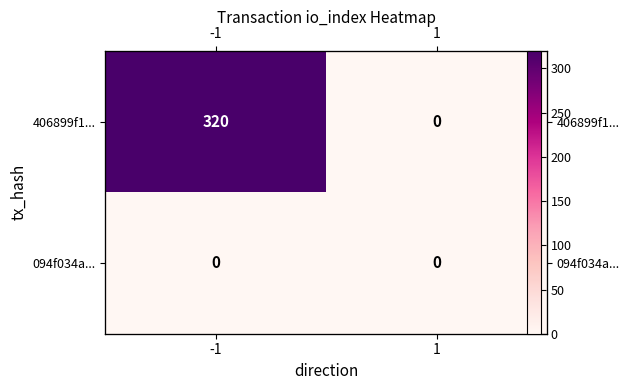

How many categories are shown in the chart?

2